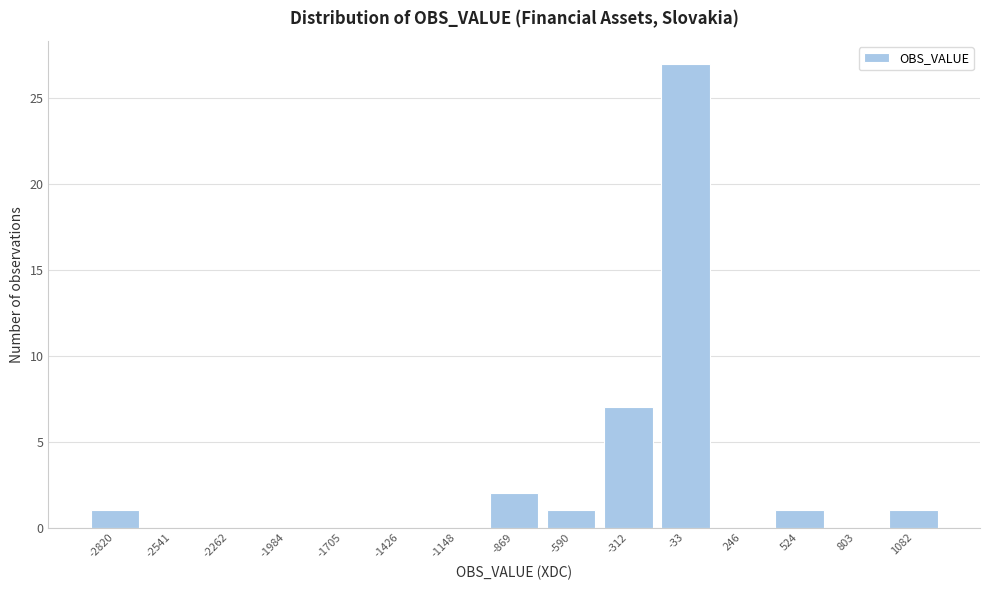

Reading left to right, extract all data points from this chart.

-2820=1	-2541=0	-2262=0	-1984=0	-1705=0	-1426=0	-1148=0	-869=2	-590=1	-312=7	-33=27	246=0	524=1	803=0	1082=1